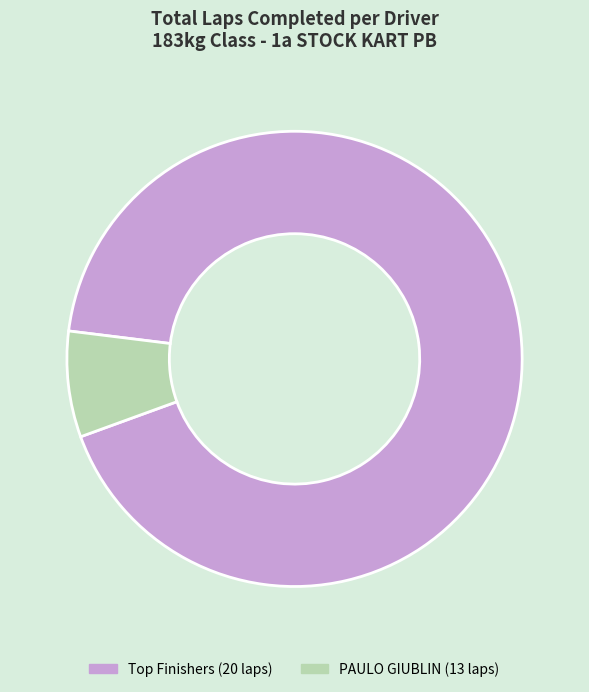

Rank the categories by value from lowest to highest.

PAULO GIUBLIN (13 laps), Top Finishers (20 laps)